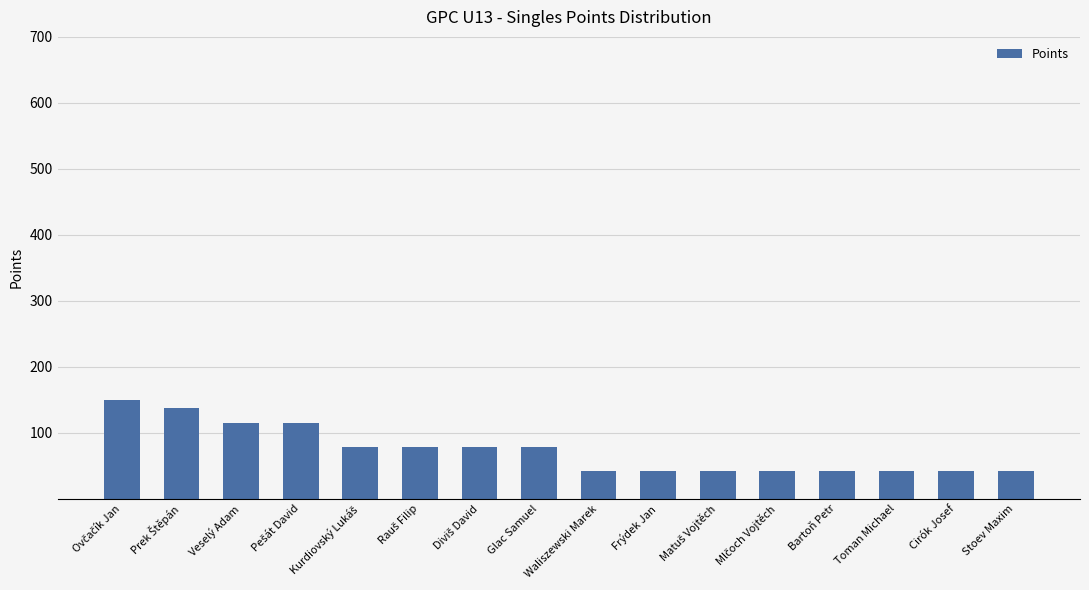

What is the value of the 7th bar from the left?

78